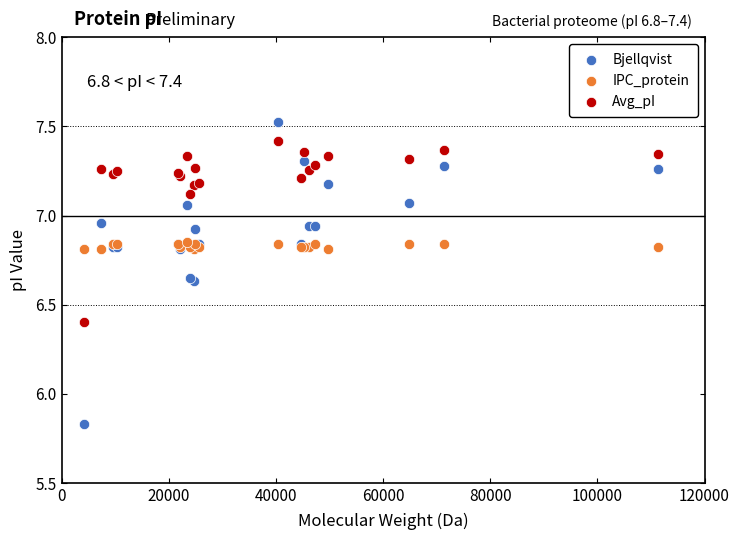

In the Avg_pI series, what Y value is closest to 6?

6.4